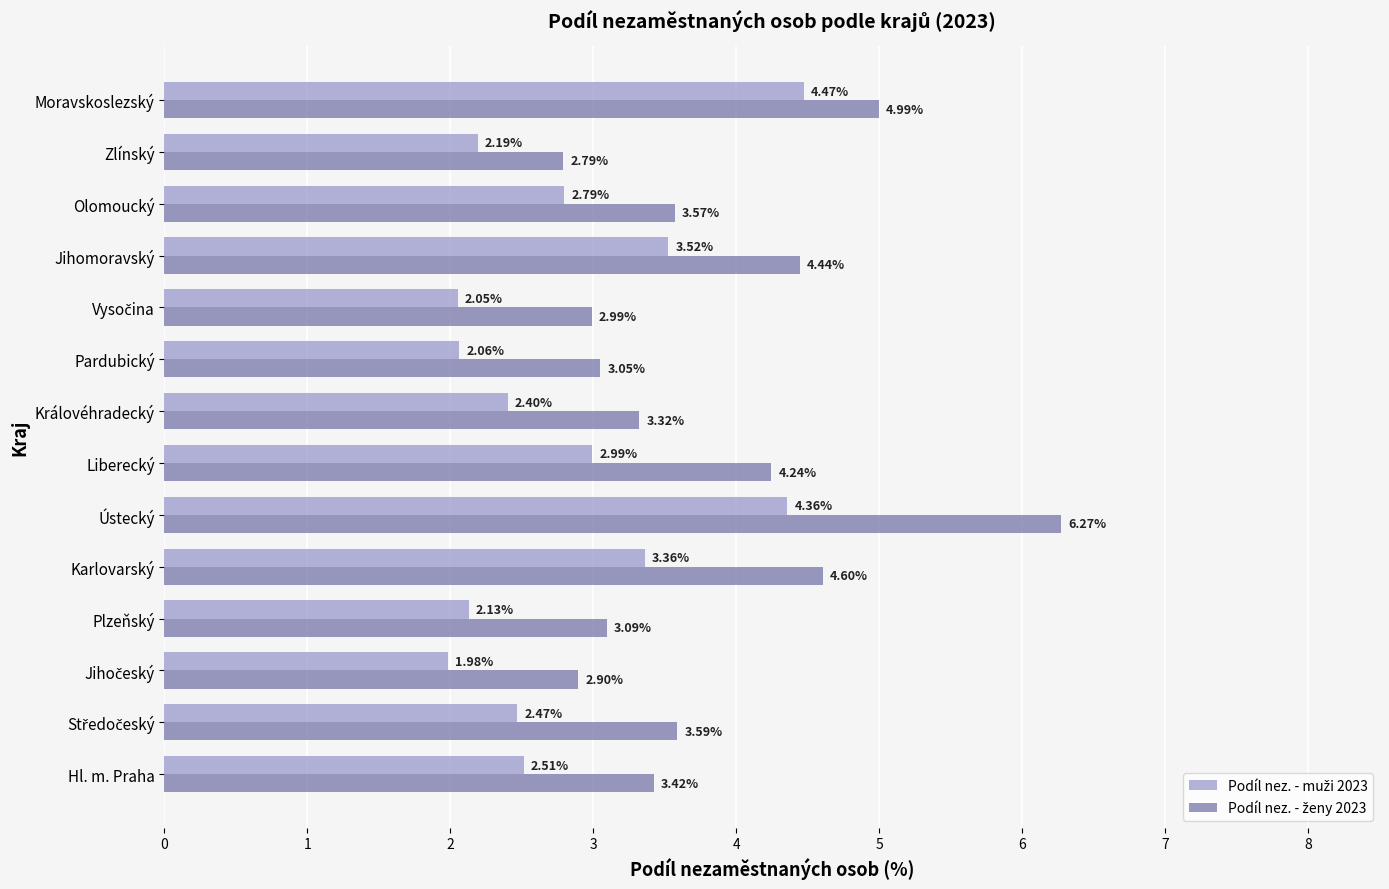

At which category is the sum across all series the highest?

Ústecký